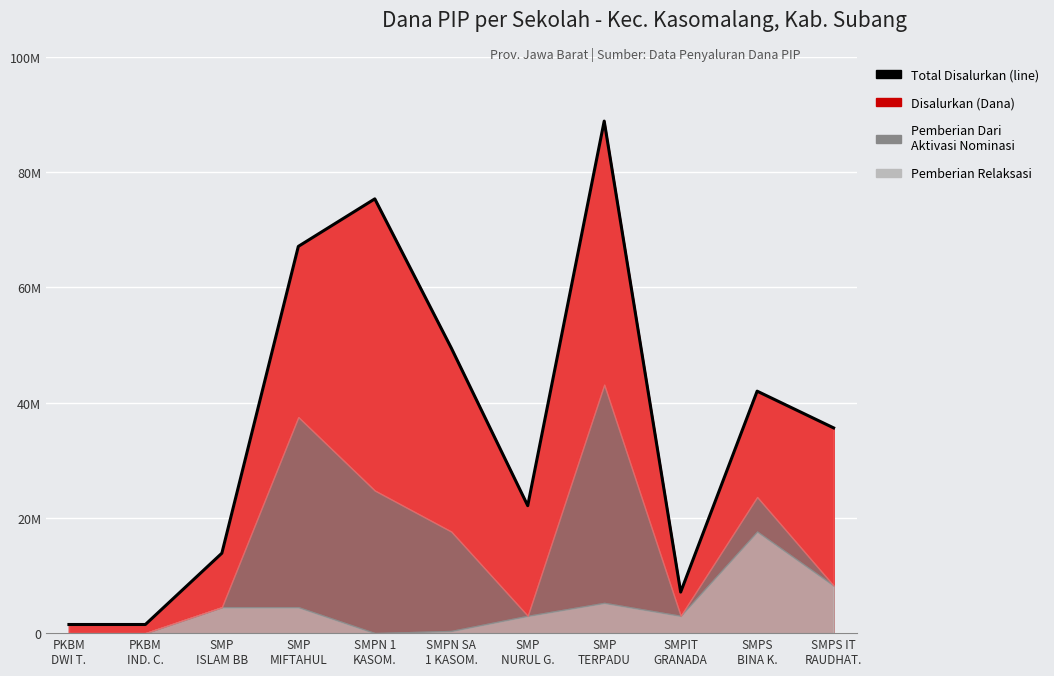

Reading left to right, transcribe all the data shown in this chart.

1500000	1500000	13875000	67125000	75375000	49500000	22125000	88875000	7125000	42000000	35625000